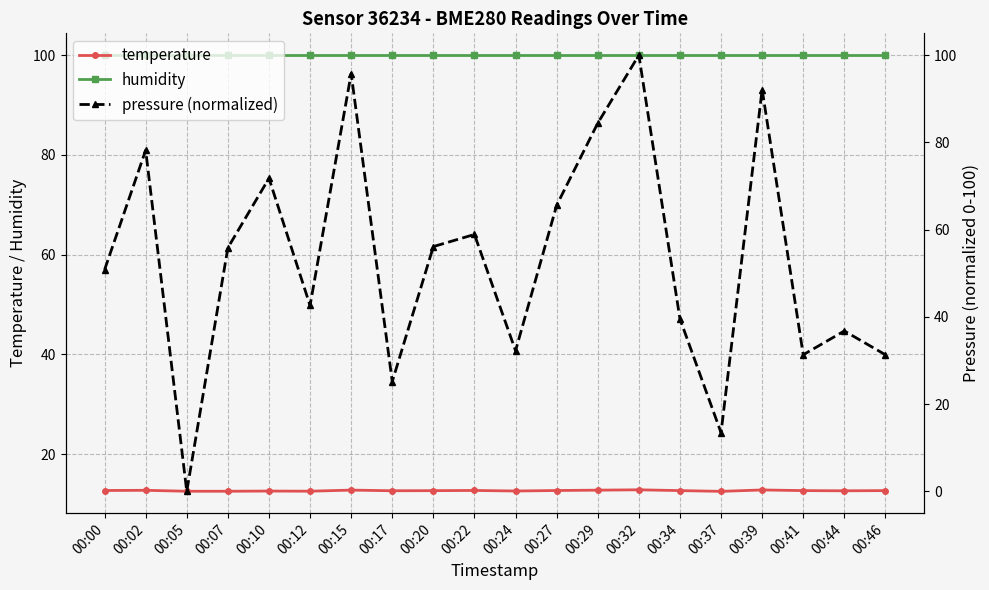

What is the sum of all temperature values?

253.0